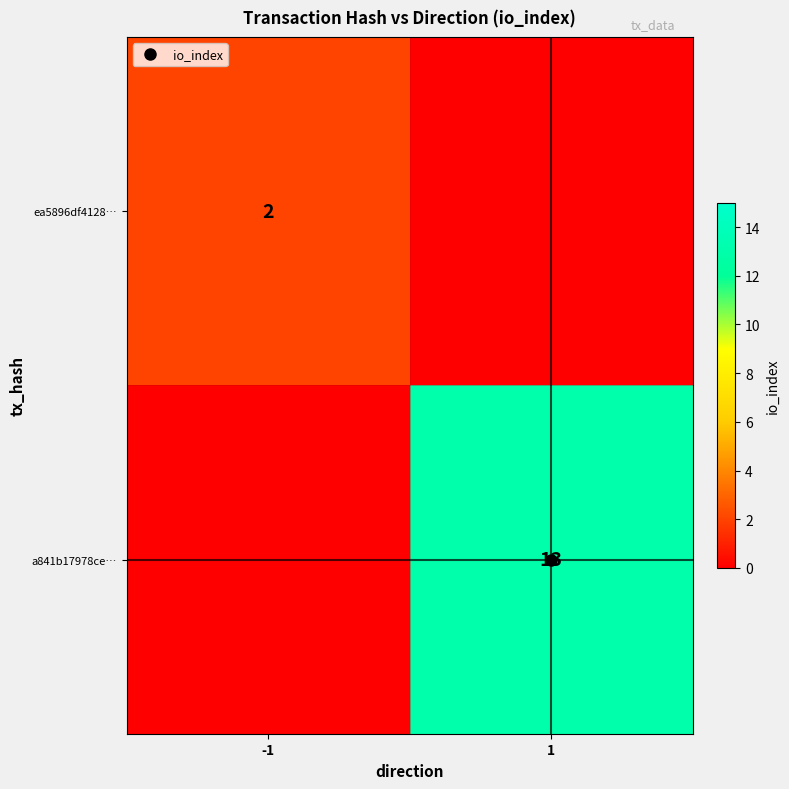

Between -1 and 1, which is larger?

-1